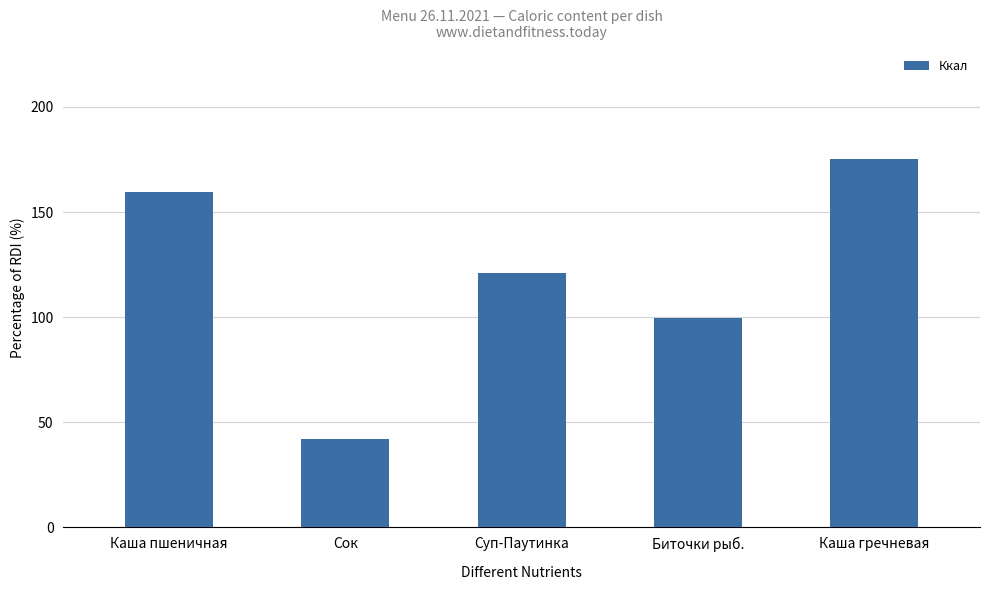

Where does the data first go above 120?

Каша пшеничная